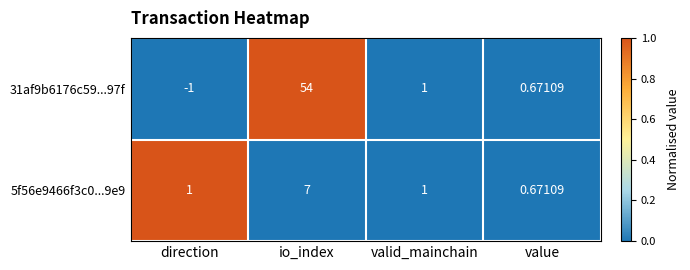

At which category is the sum across all series the highest?

io_index